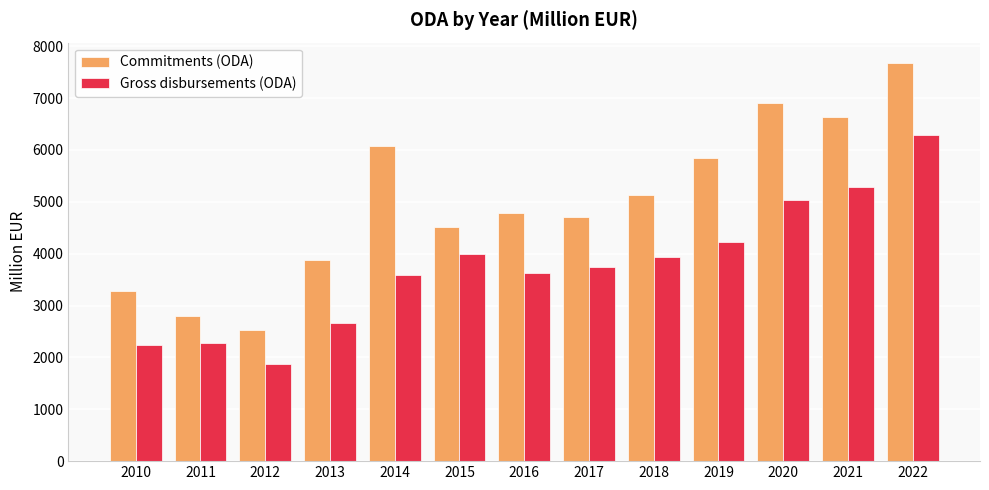

The value of Commitments (ODA) at 2018 is 7549.3. True or false?

False